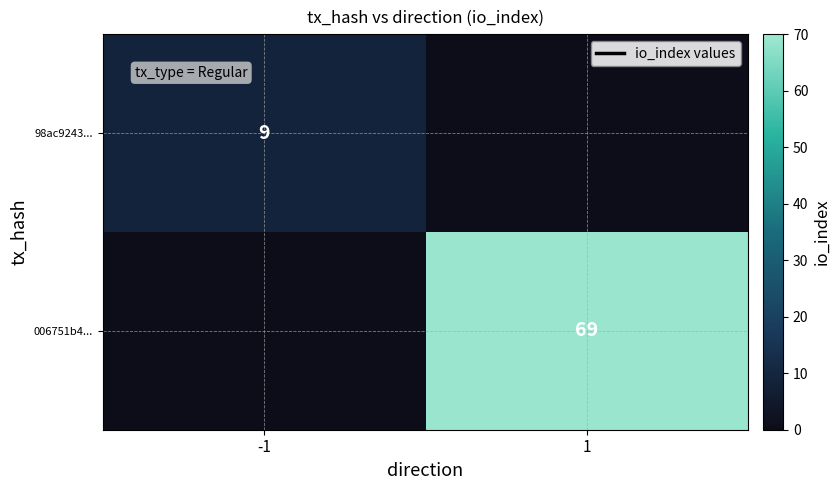

True or false: 006751b4... has a value of 69 at 1.

True